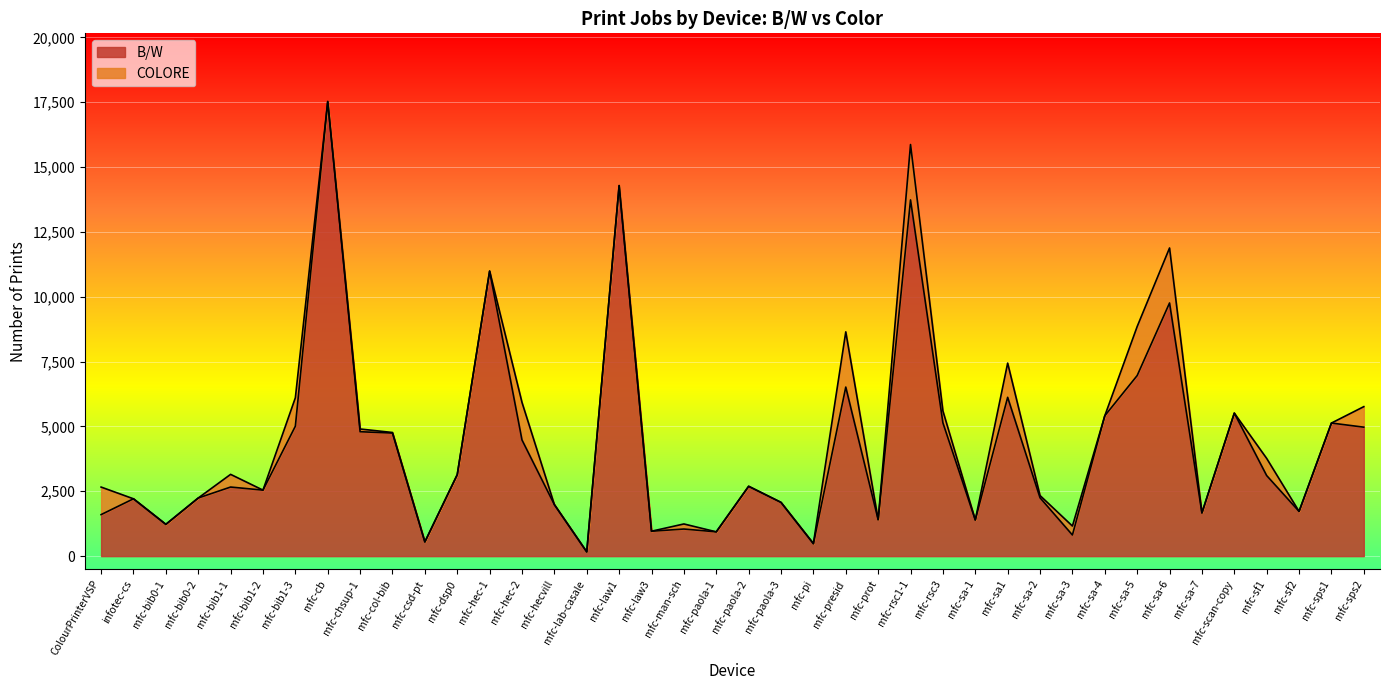

Reading left to right, extract all data points from this chart.

1601	2211	1226	2241	2664	2545	5010	17527	4797	4745	549	3141	10989	4479	1986	164	14286	961	1045	937	2688	2072	477	6518	1407	13734	5141	1396	6123	2250	815	5412	6962	9761	1667	5514	3106	1725	5131	4972